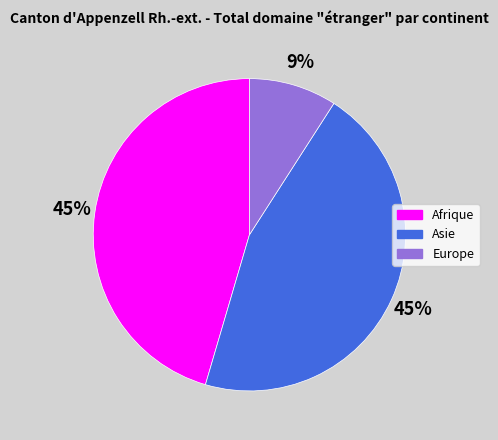

What is the ratio of the value at Asie to the value at Europe?

5.0